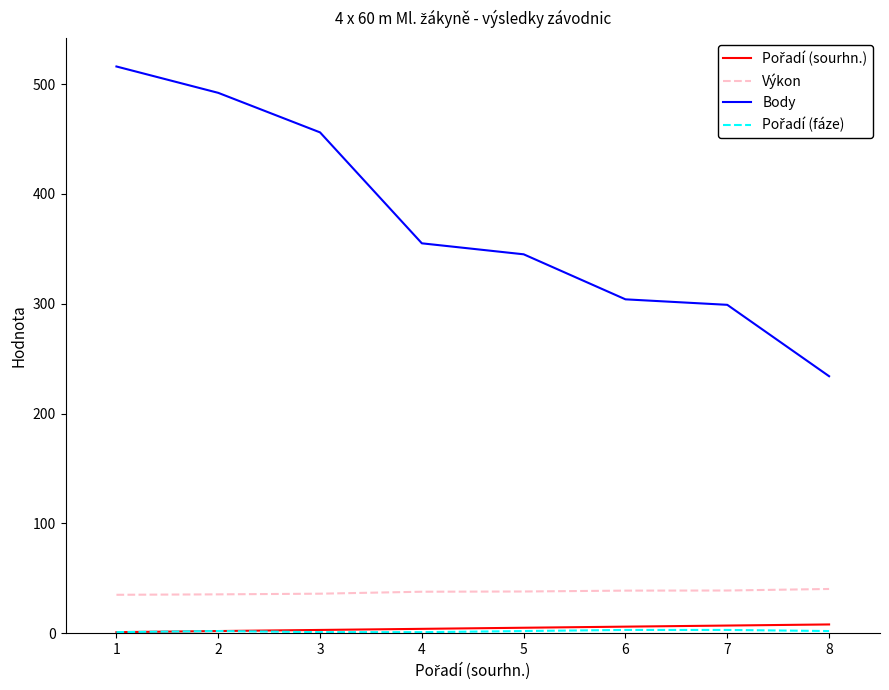

What is the maximum value shown in the chart?

516.0